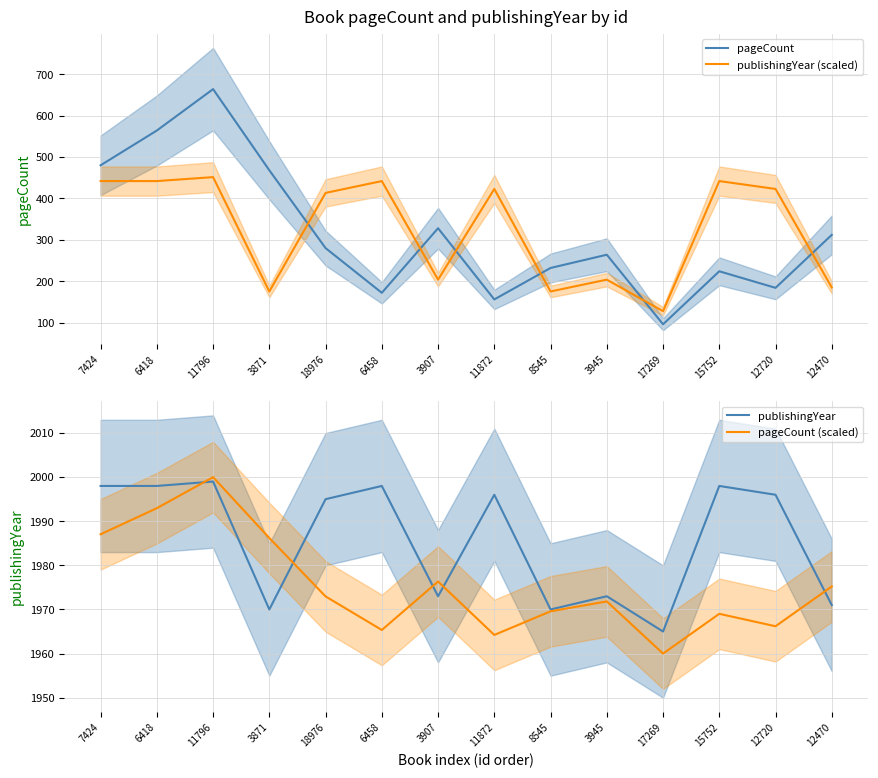

True or false: publishingYear (scaled) has more than 2 interior local peaks.

True